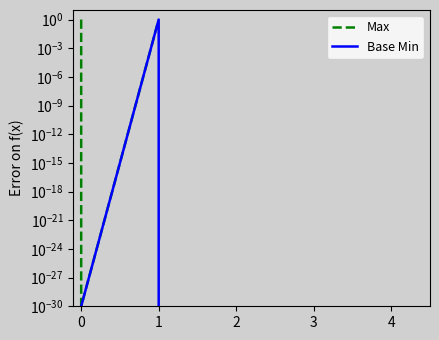

How many lines are shown in the chart?

2